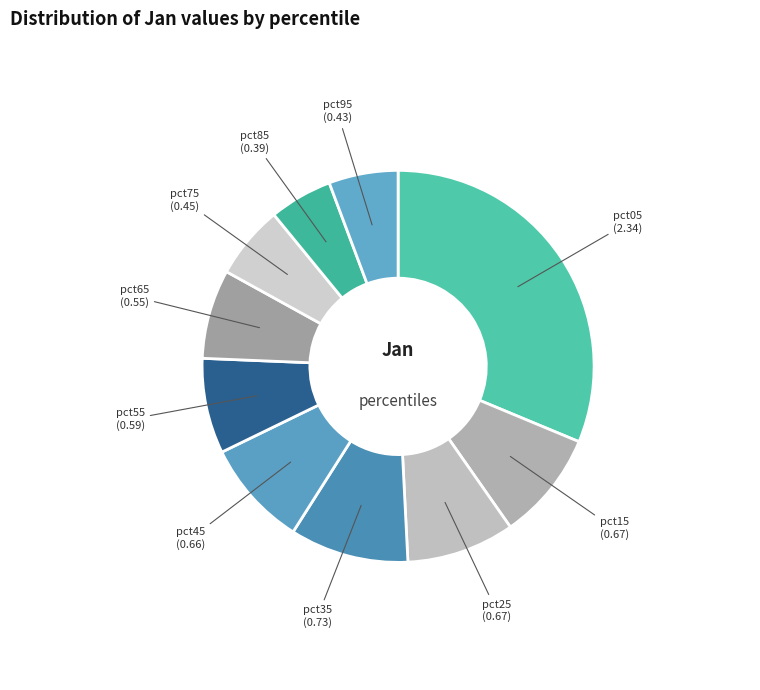

Which slice is the smallest?

pct85